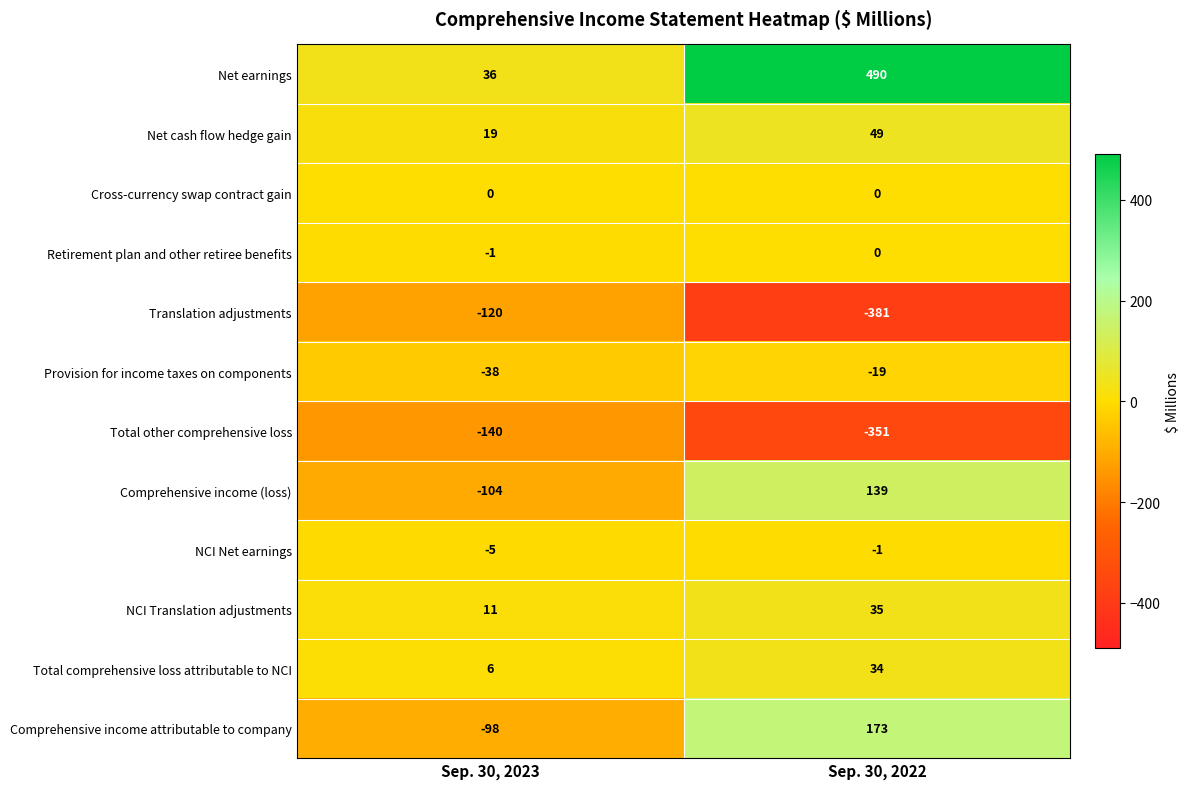

What is the greatest value displayed?

490